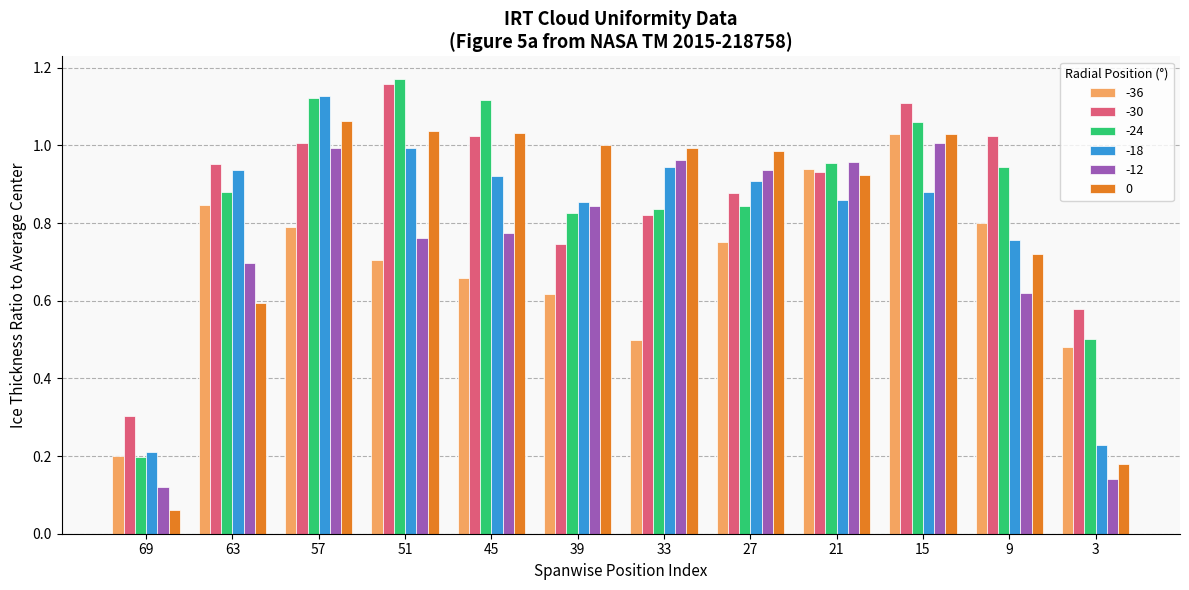

Which category has the lowest value in the -24 series?

69